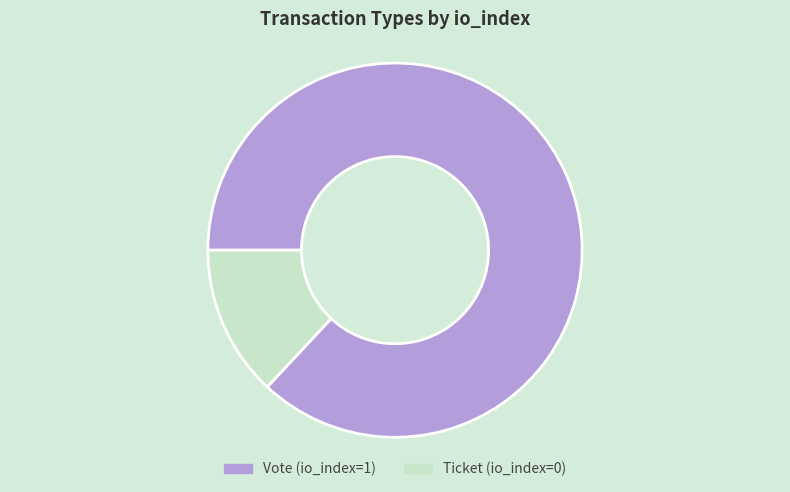

The Vote slice represents 87% of the pie. True or false?

True